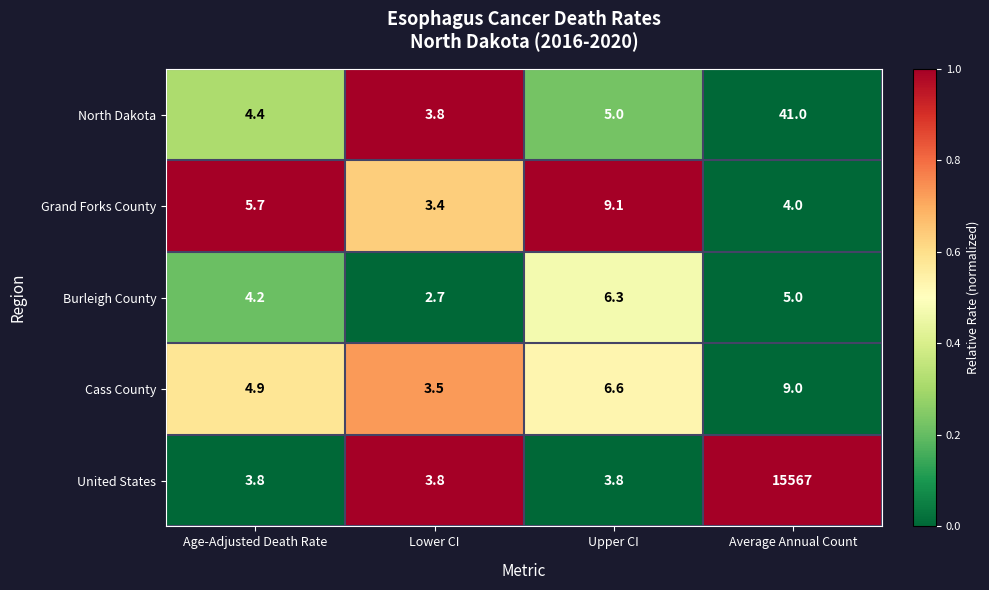

What is the greatest value displayed?

15567.0